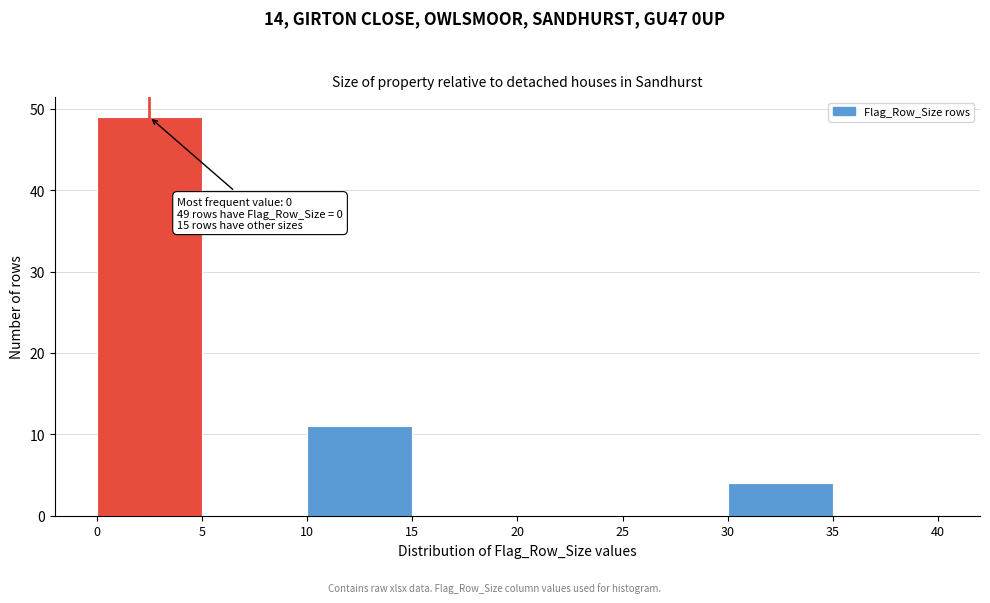

Over which range of the x-axis is the bar tallest?

0 to 5